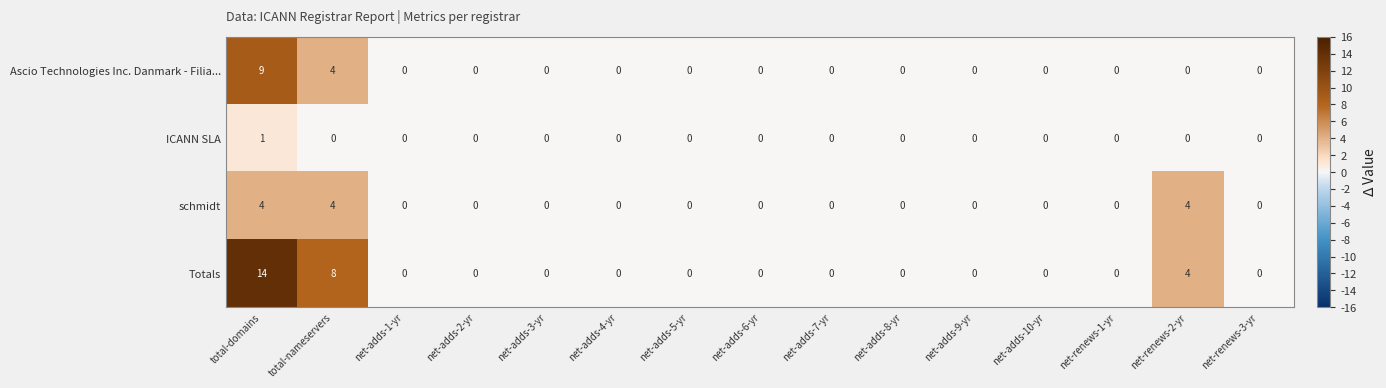

Is it true that Totals equals 0 at net-renews-1-yr?

True